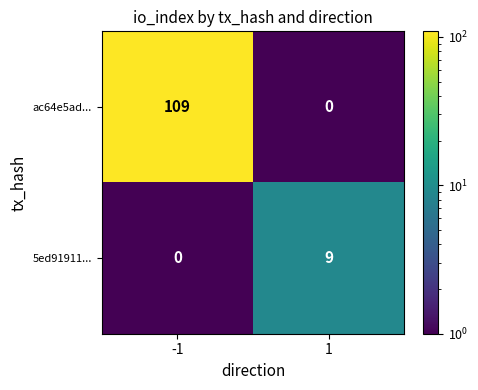

Reading left to right, list all the values displayed in this chart.

ac64e5ad...: -1=109	1=0
5ed91911...: -1=0	1=9